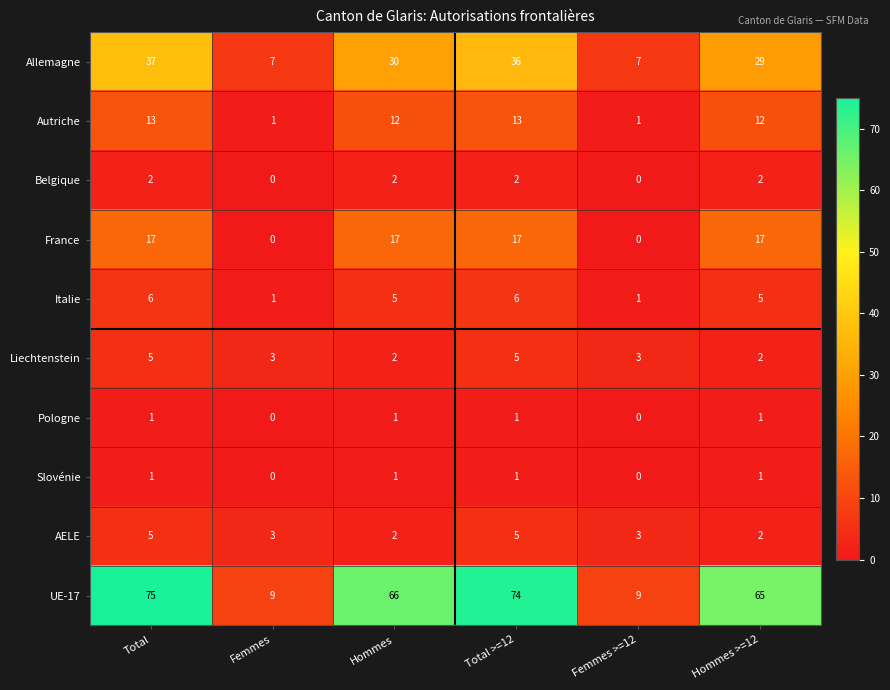

How many Liechtenstein values are between 2 and 5?

6